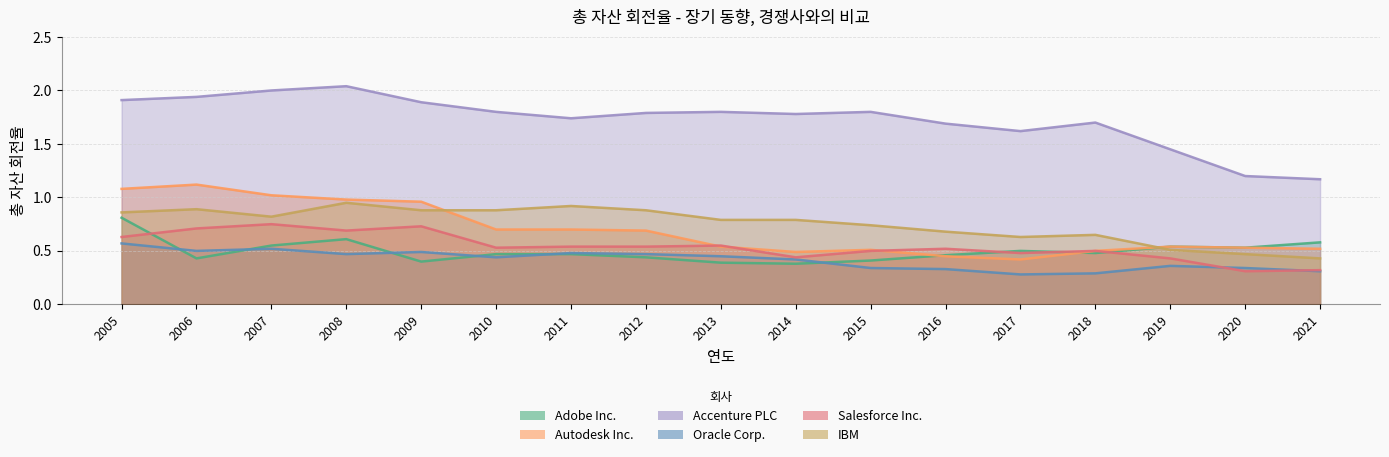

What is the value of the Oracle Corp. point at the 11th from the left?

0.3